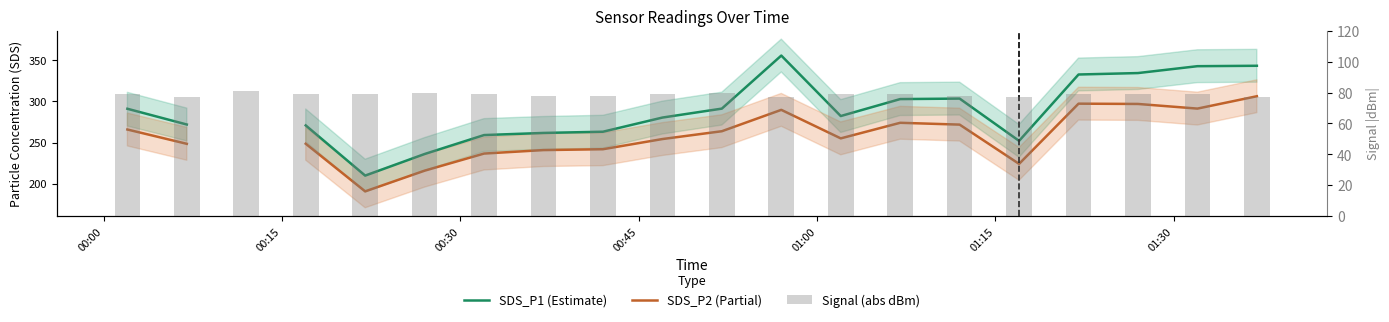

How many data points in SDS_P1 (Estimate) are less than 282?

9